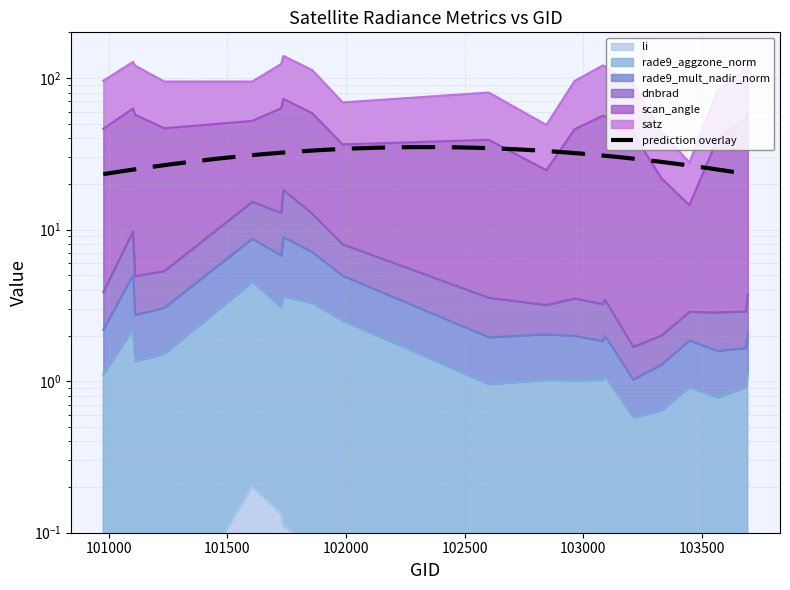

Is it true that rade9_mult_nadir_norm equals 0.8 at 103566?

False